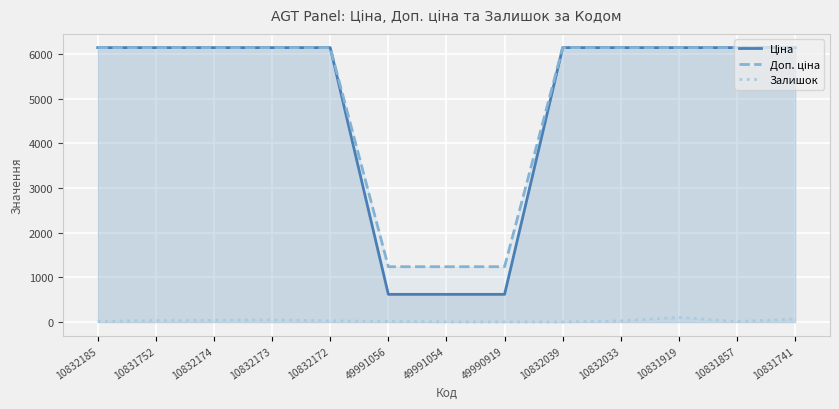

How many lines are shown in the chart?

3